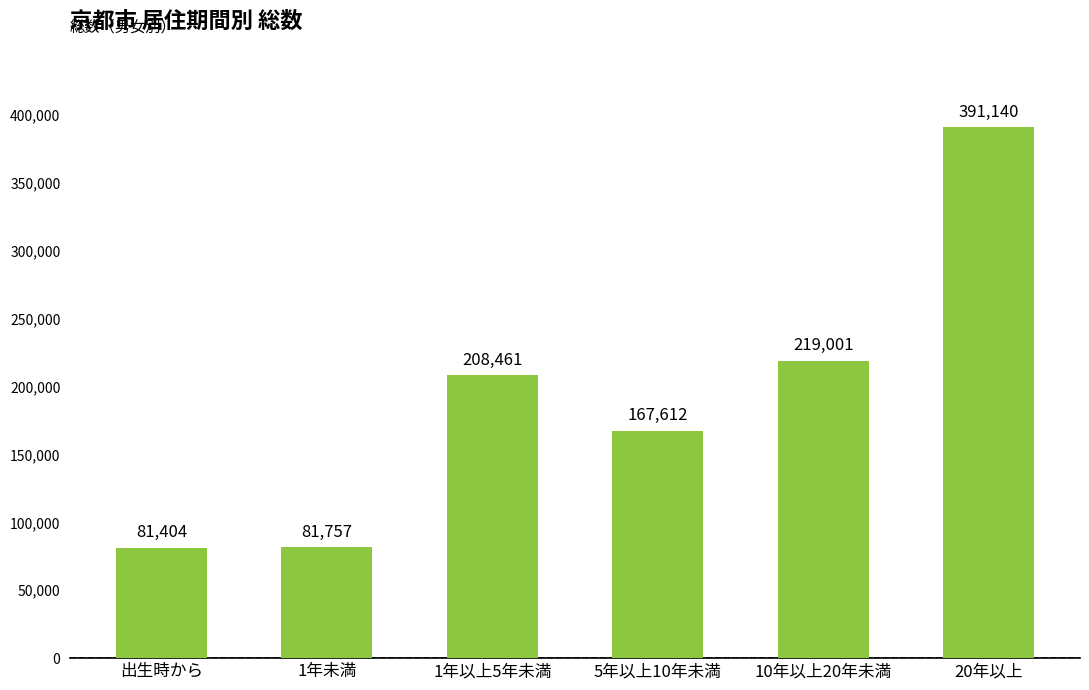

What is the label of the 3rd bar from the left?

1年以上5年未満